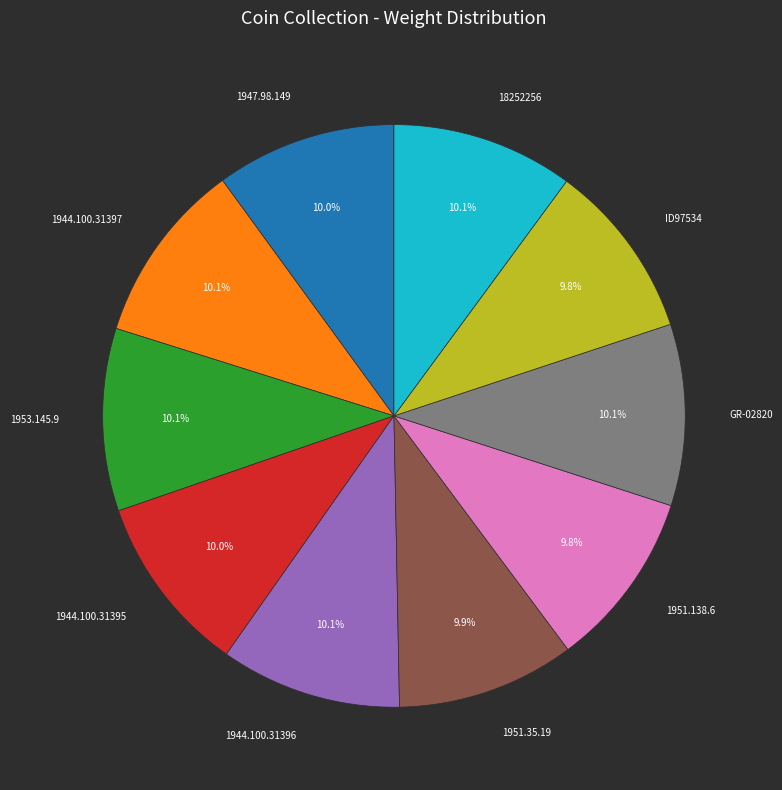

Combined, do 1944.100.31397 and ID97534 account for over 50%?

No